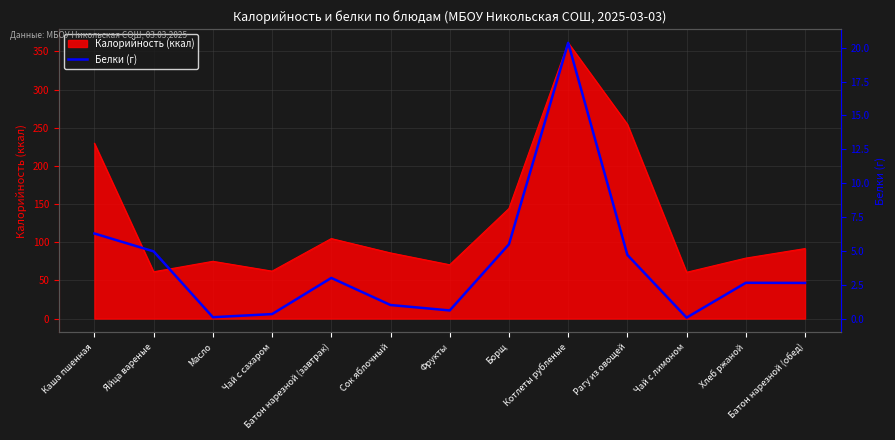

Rank the categories by value from highest to lowest.

Котлеты рубленые, Каша пшенная, Борщ, Яйца вареные, Рагу из овощей, Батон нарезной (завтрак), Хлеб ржаной, Батон нарезной (обед), Сок яблочный, Фрукты, Чай с сахаром, Масло, Чай с лимоном